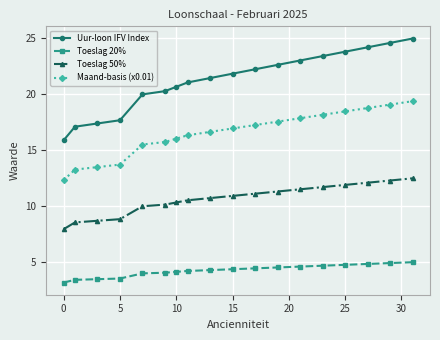

What is the difference between the maximum and second lowest values in the Toeslag 50% series?

3.9